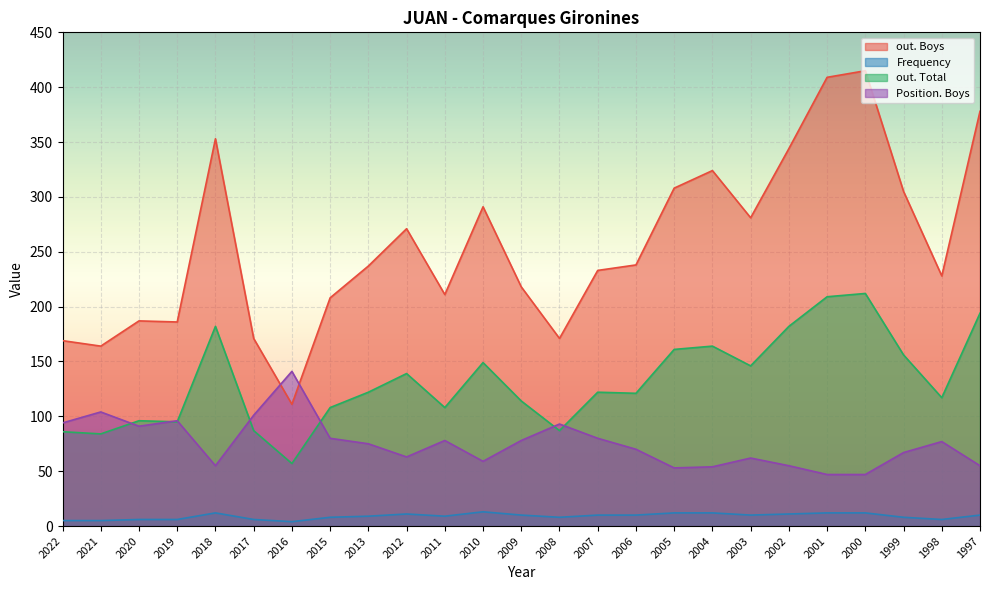

How many interior local peaks does the Frequency series have?

3